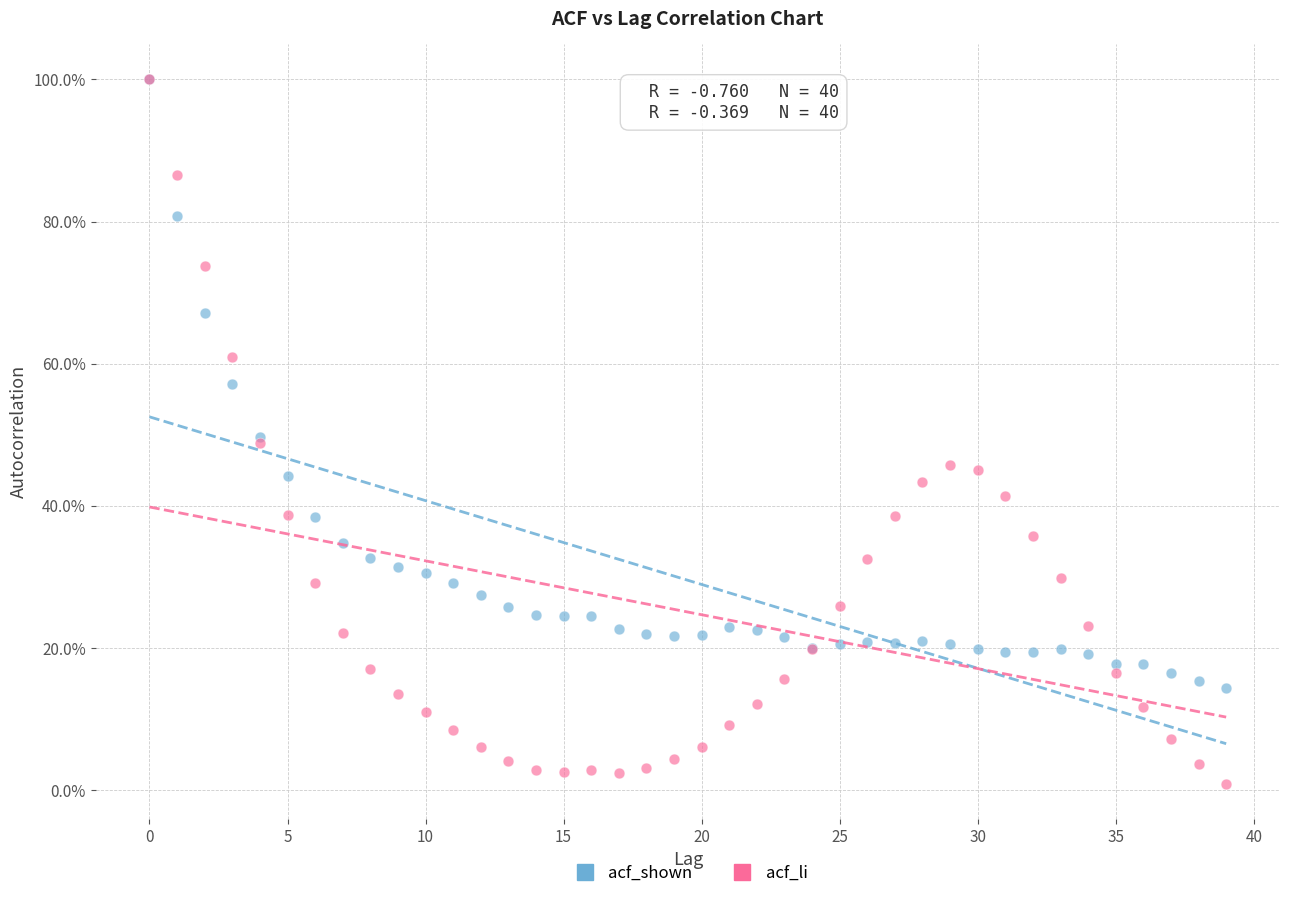

What are all the series names shown in the legend?

acf_shown, acf_li